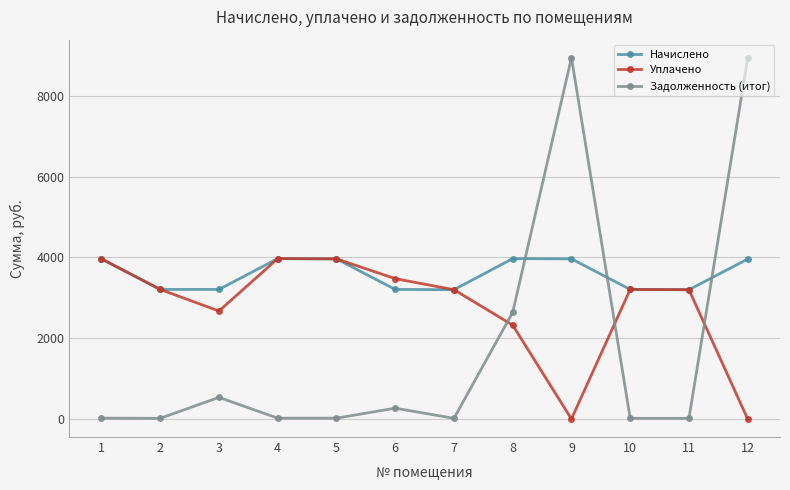

What is the greatest value displayed?

8939.8